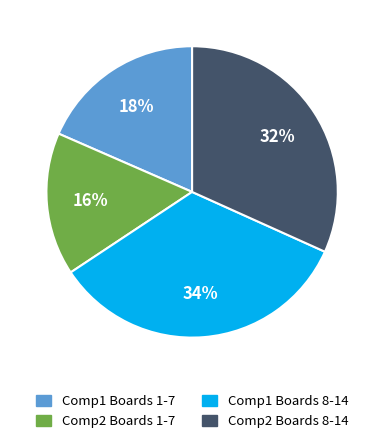

Rank the categories by value from highest to lowest.

Comp1 Boards 8-14, Comp2 Boards 8-14, Comp1 Boards 1-7, Comp2 Boards 1-7